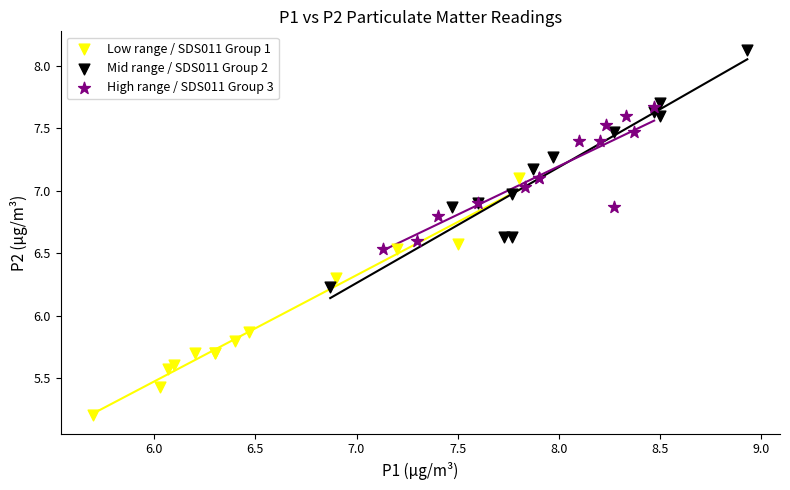

Which series reaches the minimum Y coordinate?

Low range / SDS011 Group 1